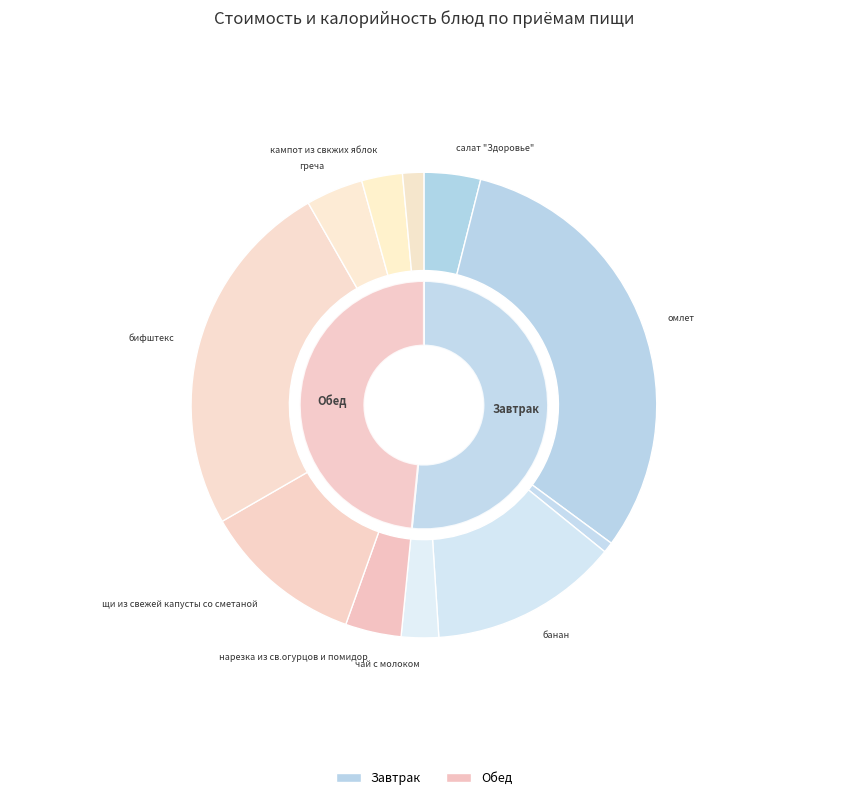

Which category has the smallest portion of the pie?

хлеб пшеничный